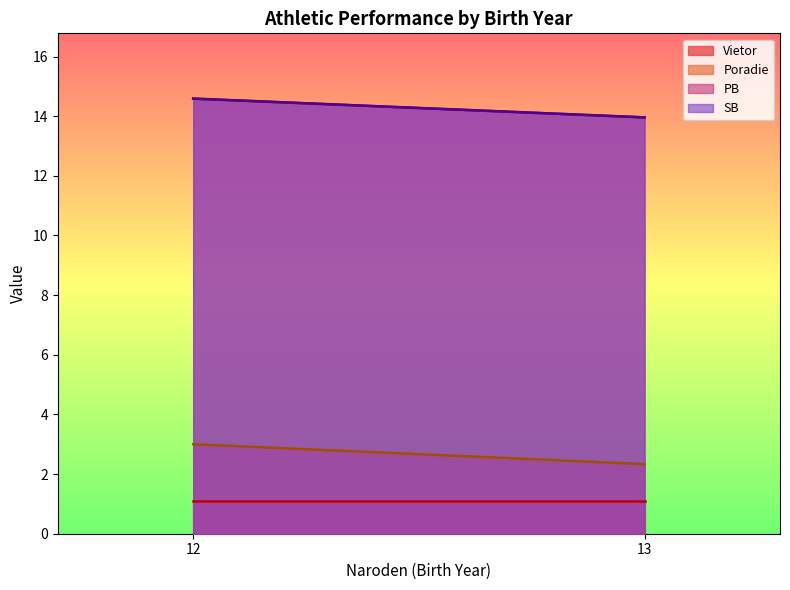

How many lines are shown in the chart?

4